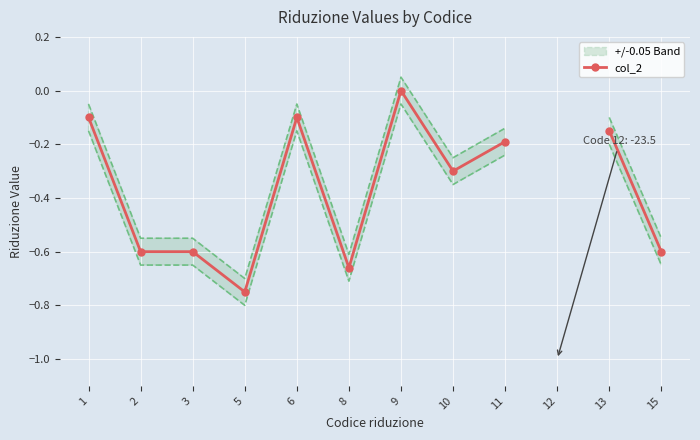

What is the value of the 12th point from the left?

-0.6